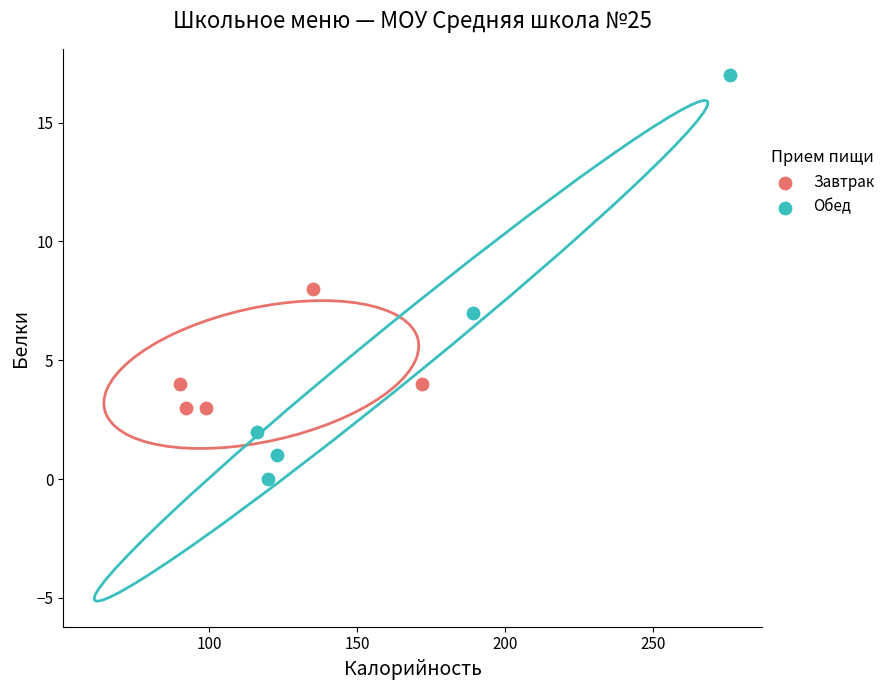

Which series contains the lowest Y value?

Обед